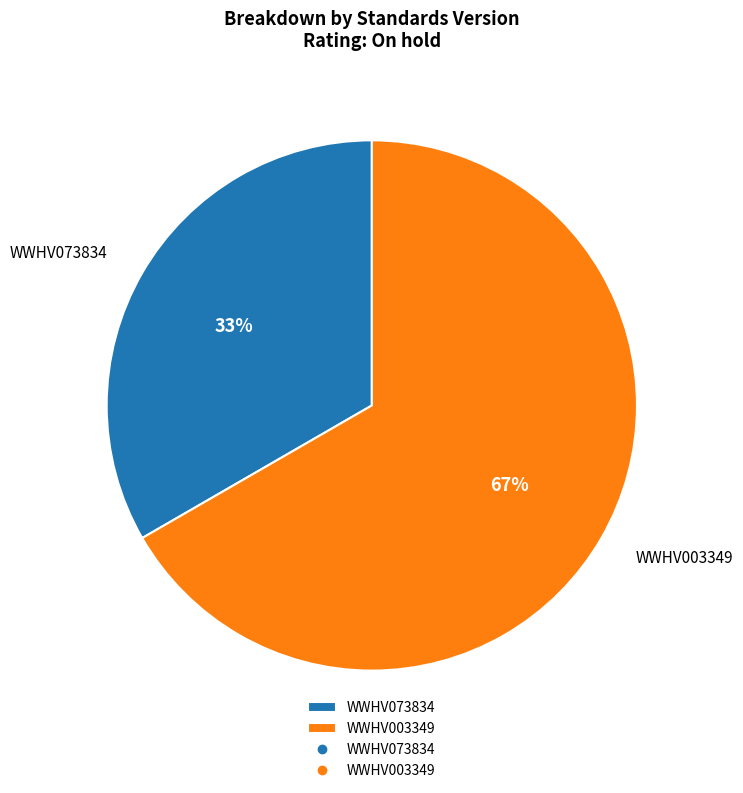

What percentage is the WWHV073834 slice, to the nearest percent?

33%